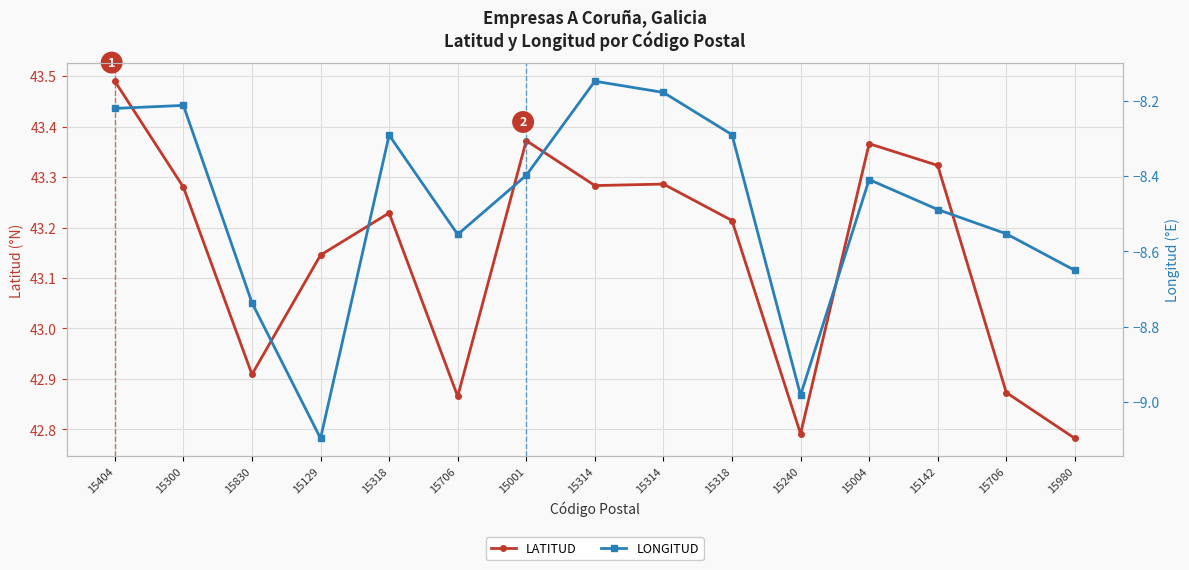

What is the difference between the highest and lowest values at 15314?

51.4